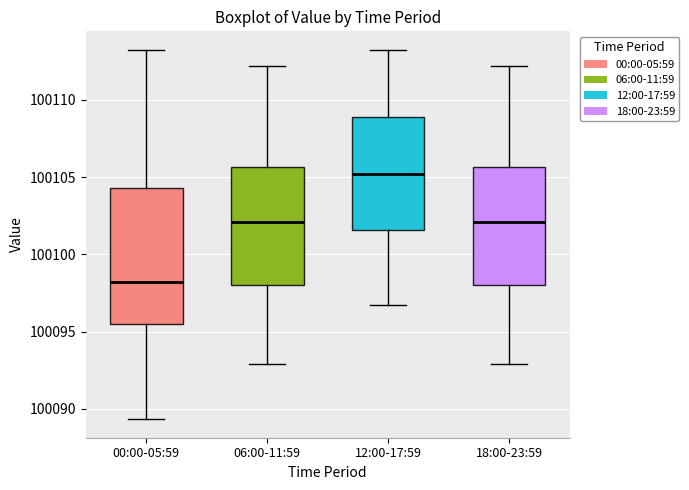

Comparing the boxes themselves (not the whiskers), which one is the tallest?

00:00-05:59